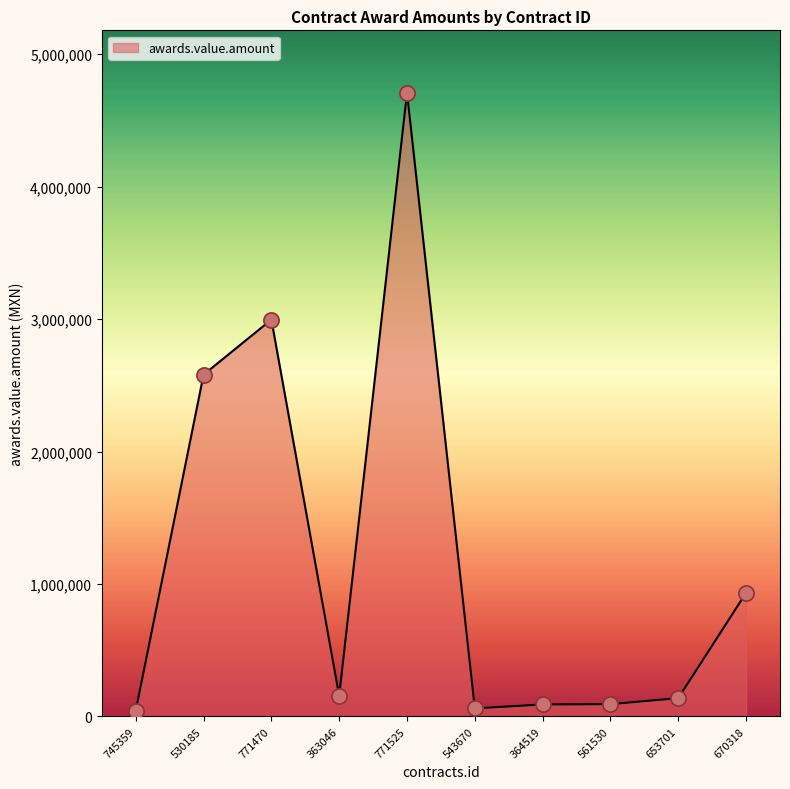

What is the change in value from 771525 to 364519?

-4619356.1